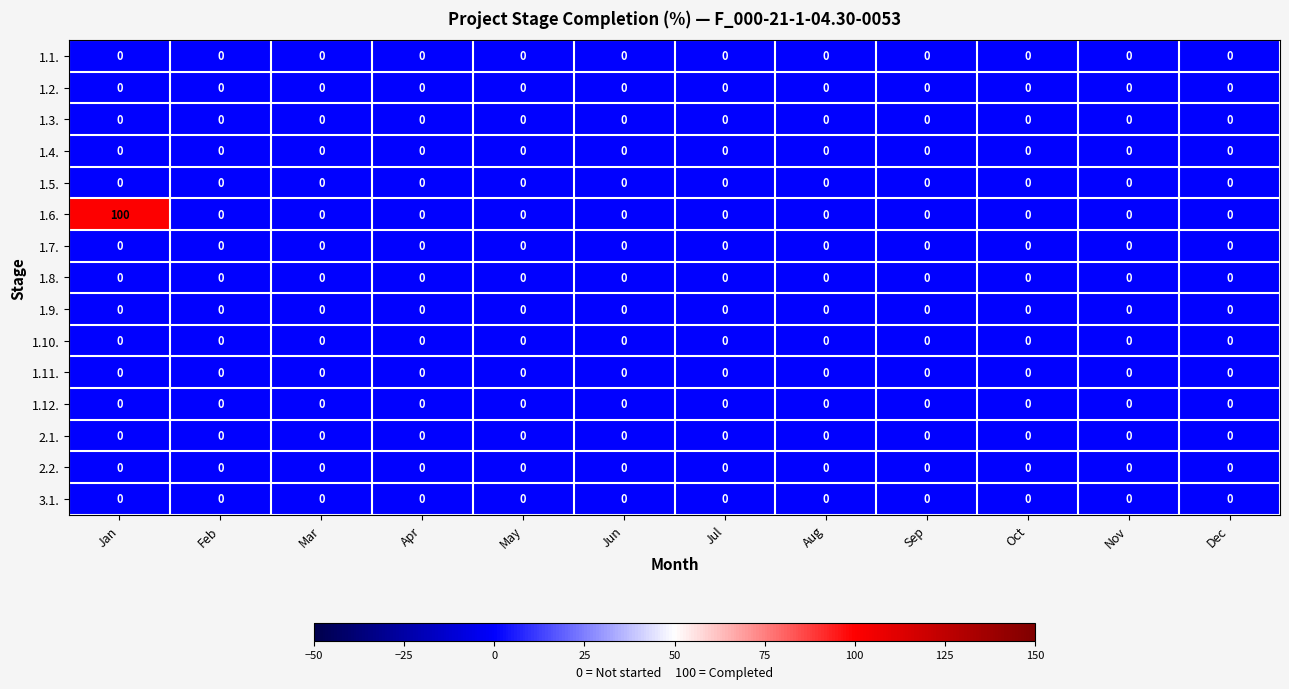

True or false: 1.9. has a value of 0 at Jan.

True